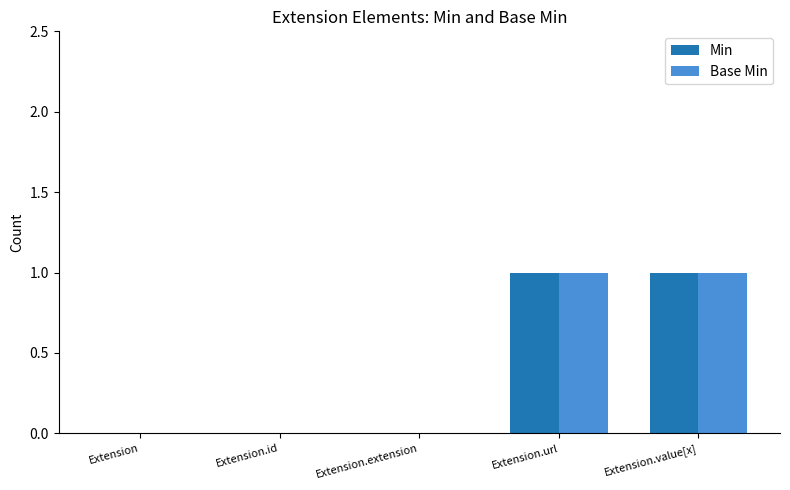

The Base Min series shows 0 at Extension.id. True or false?

True